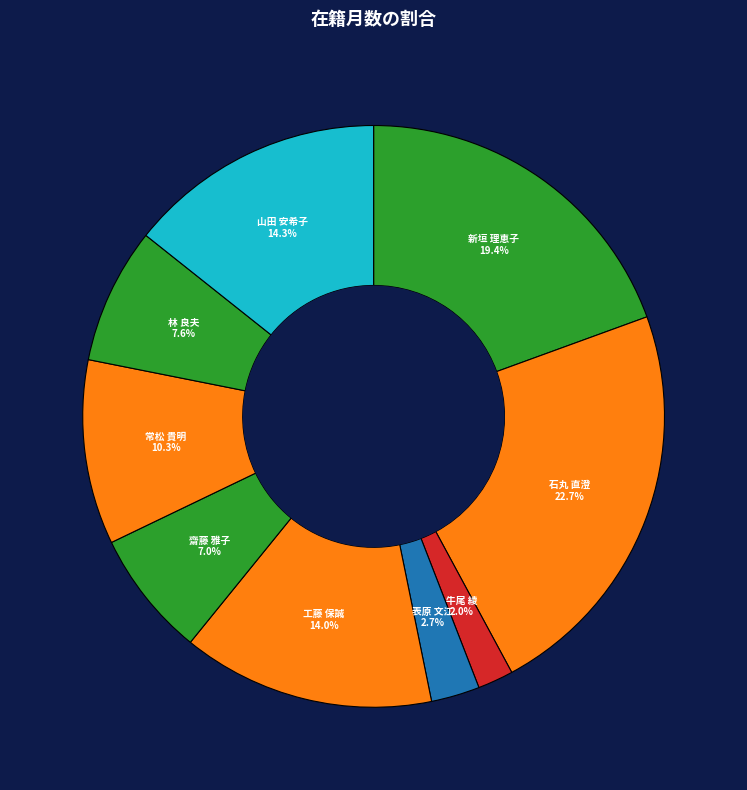

To the nearest percent, what is the combined percentage of 山田 安希子 and 常松 貴明?

25%